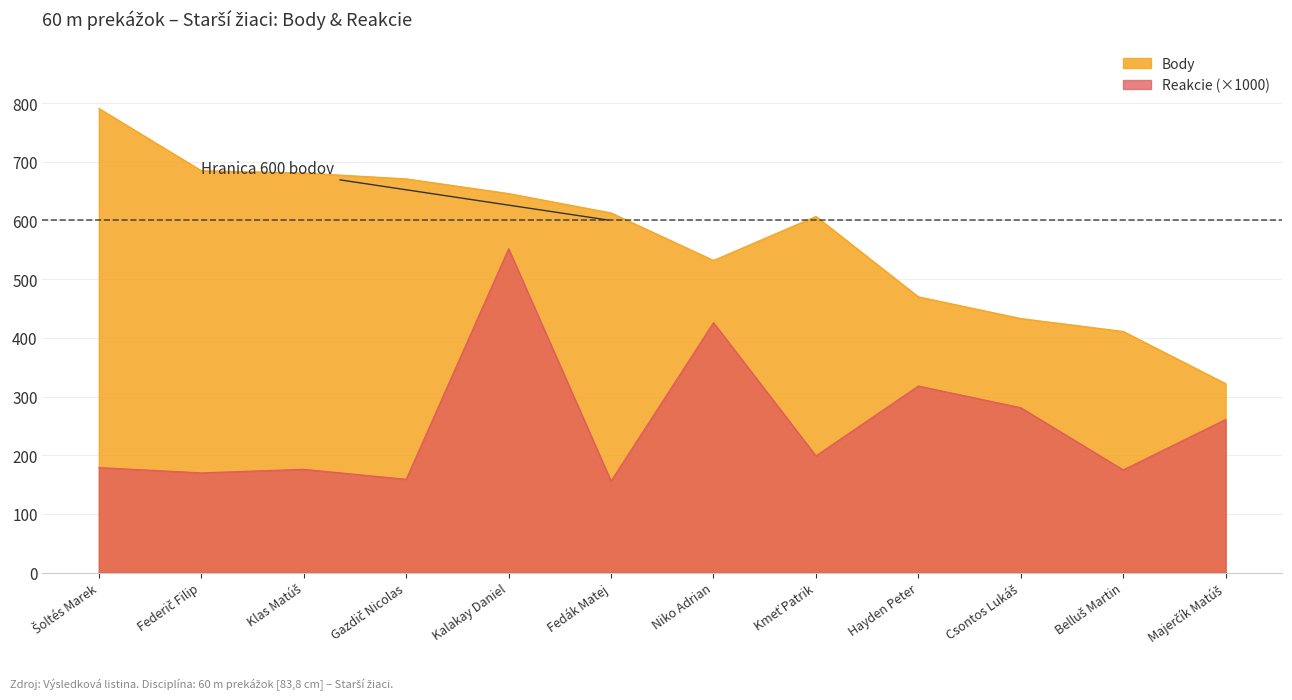

What is the highest value of the Reakcie series?

552